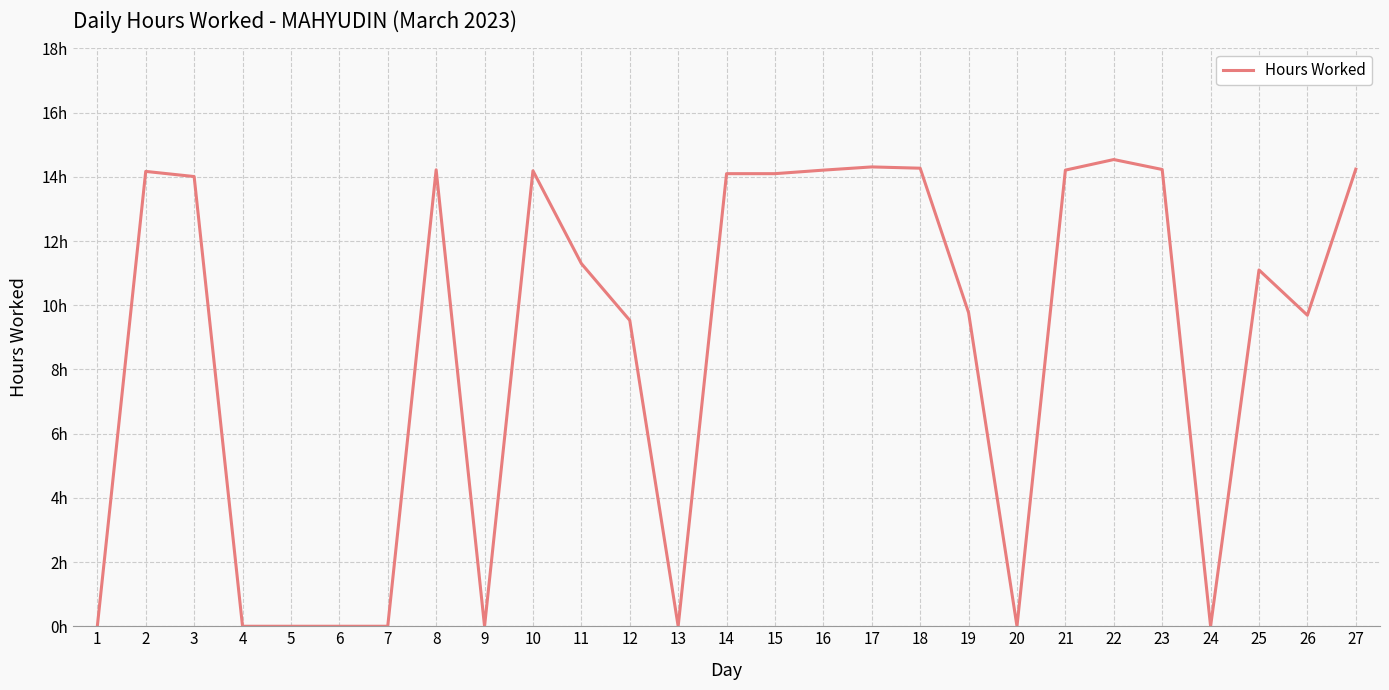

Does the chart have visible grid lines?

Yes